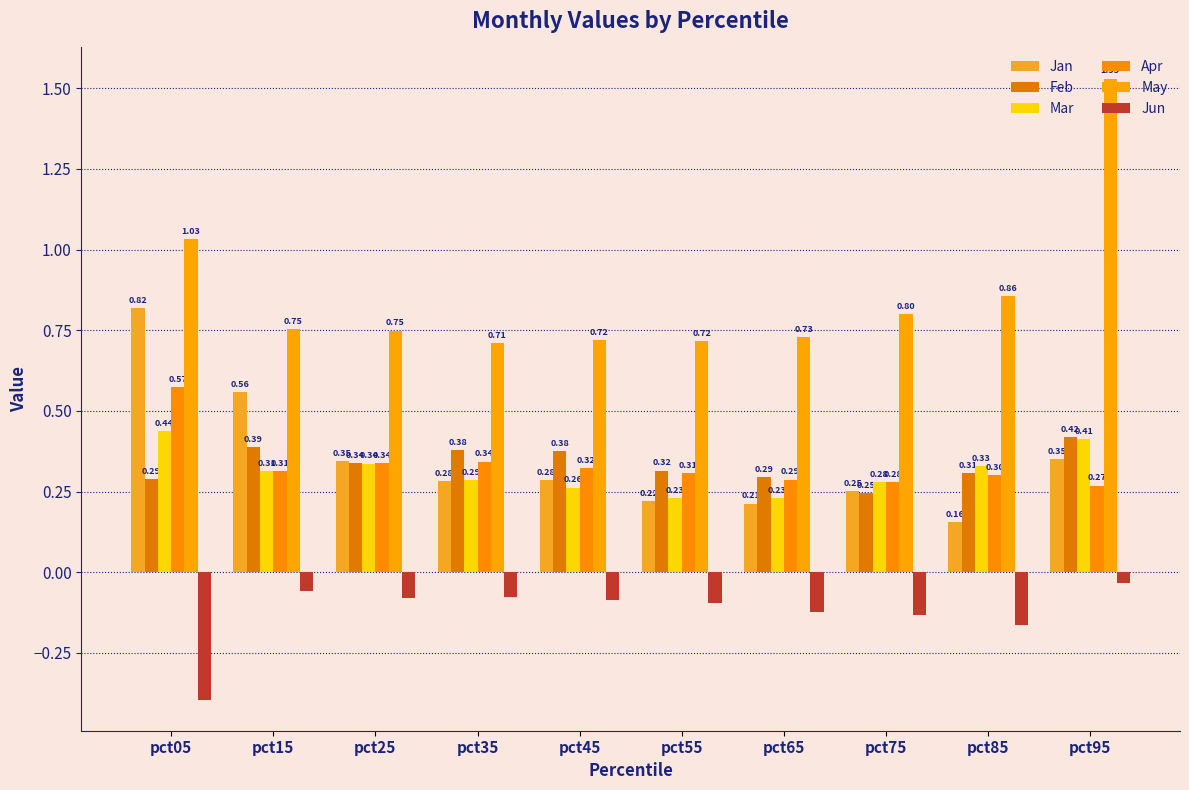

How many bars are there in each group?

6